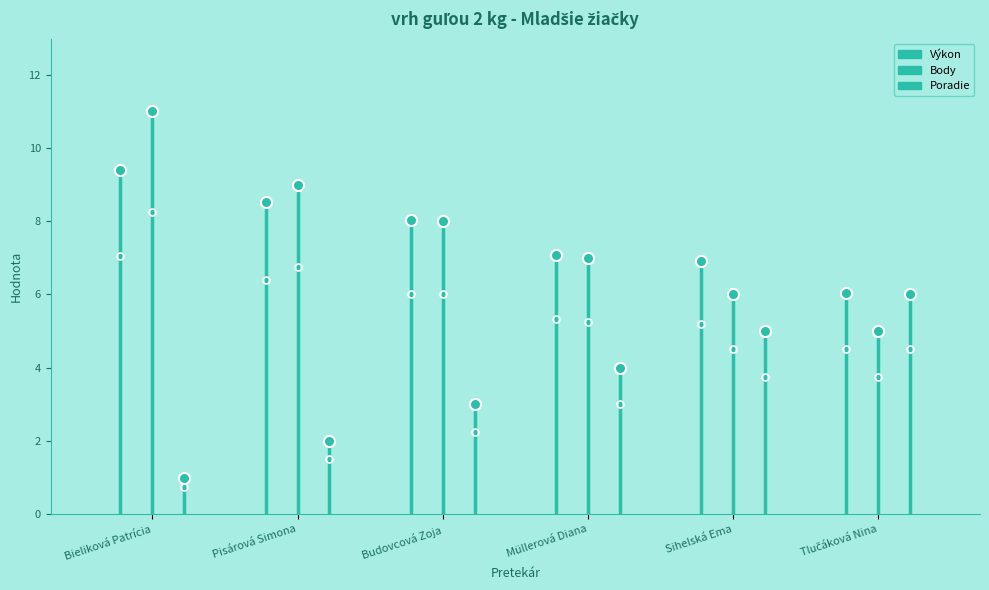

What position from the left is Bieliková Patrícia?

1